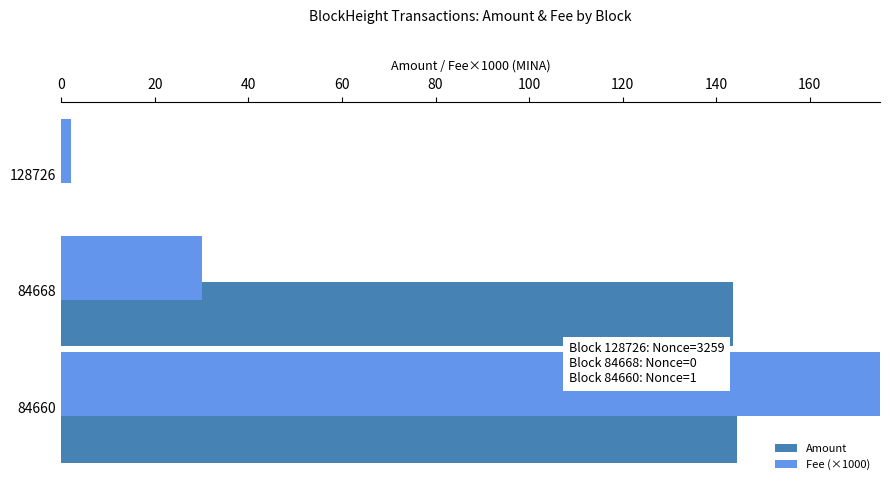

What is the maximum value shown in the chart?

200.1